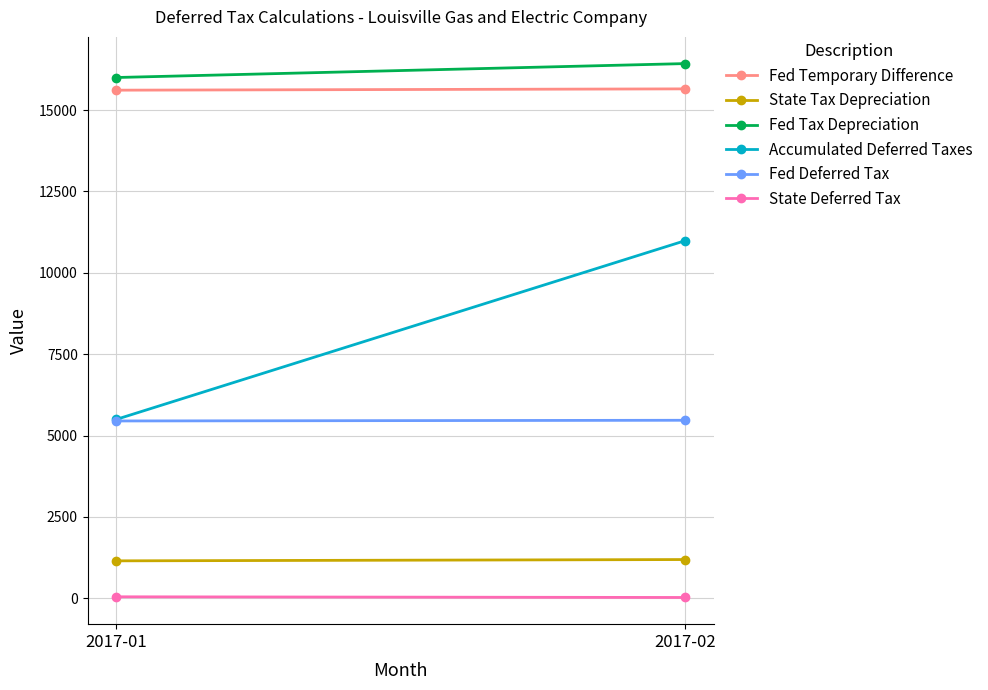

At which category is the sum across all series the highest?

2017-02